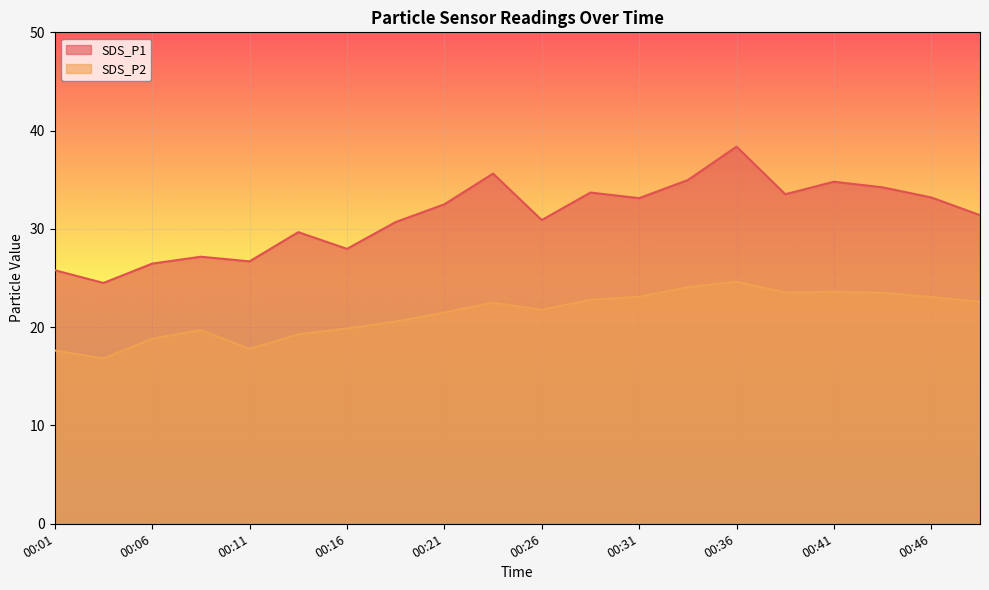

How many interior local peaks does the SDS_P1 series have?

6